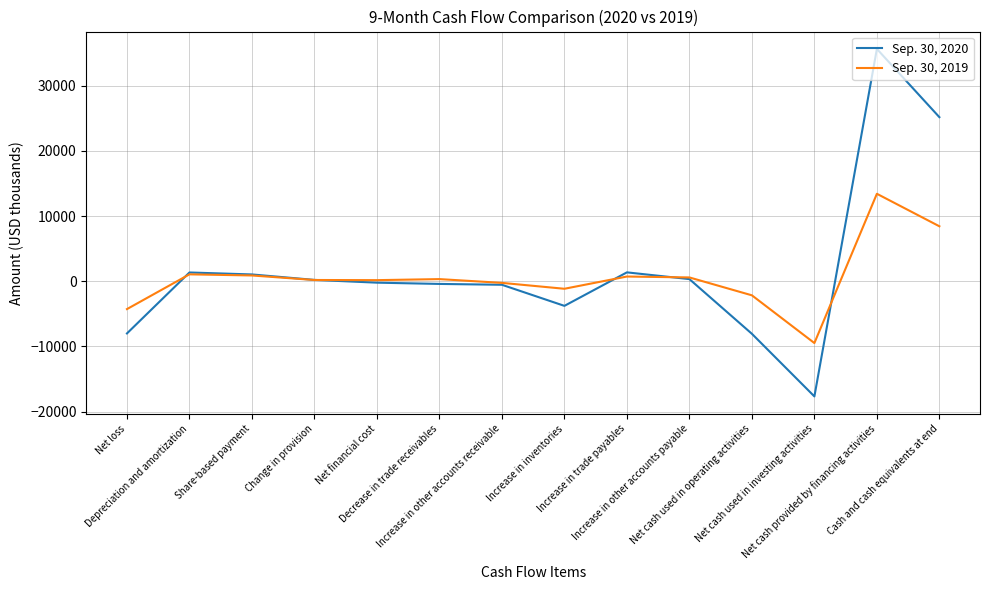

What is the maximum value shown in the chart?

35614